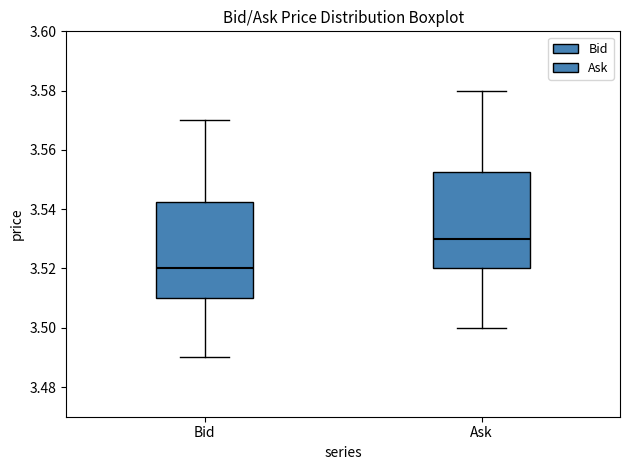

Reading left to right, read every box against the y-axis: the position of its median line, the range the box covers, and the ends of its whiskers. The values are not printed on the chart, so give them approximately, as read against the axis.

Bid: median 3.520, box 3.510 to 3.542, whiskers 3.490 to 3.570
Ask: median 3.530, box 3.520 to 3.552, whiskers 3.500 to 3.580